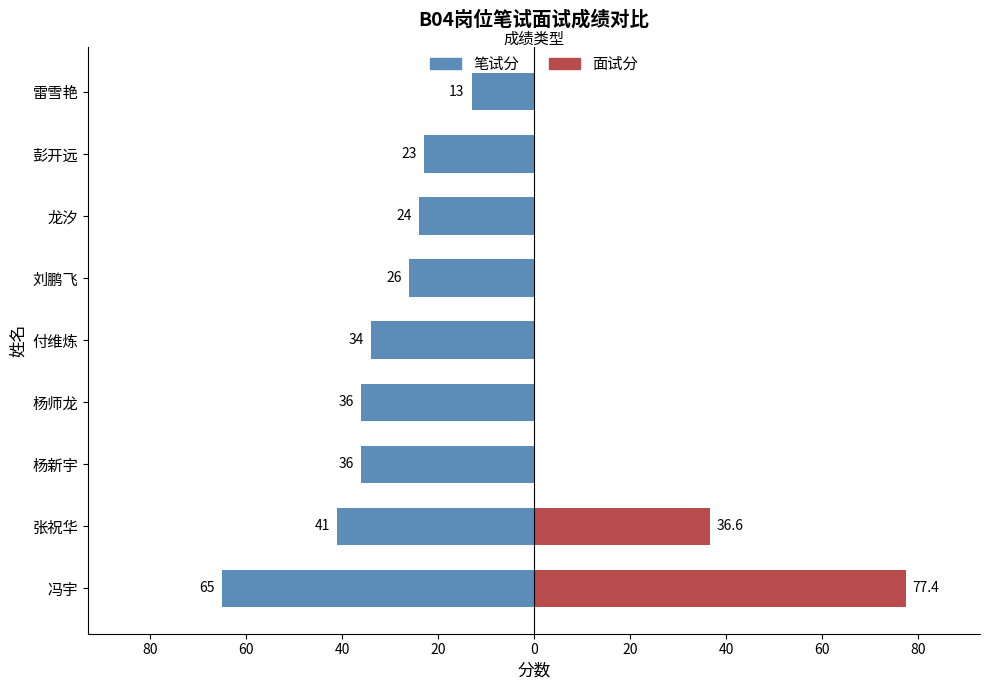

What is the value of the 笔试分 bar at the 2nd from the left?

-41.0